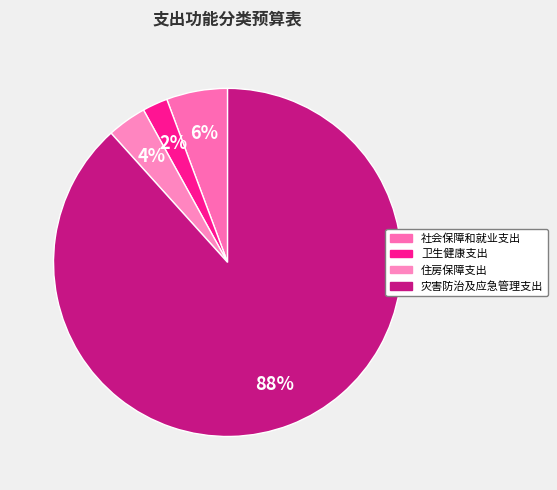

What percentage is the 社会保障和就业支出 slice, to the nearest percent?

6%